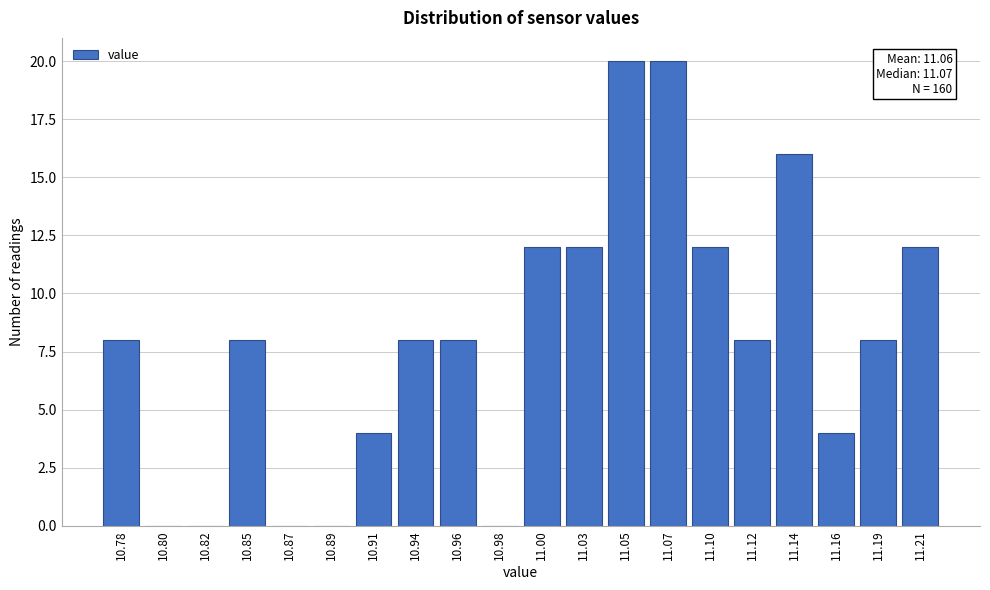

Reading left to right, transcribe all the data shown in this chart.

10.78=8	10.80=0	10.82=0	10.85=8	10.87=0	10.89=0	10.91=4	10.94=8	10.96=8	10.98=0	11.00=12	11.03=12	11.05=20	11.07=20	11.10=12	11.12=8	11.14=16	11.16=4	11.19=8	11.21=12